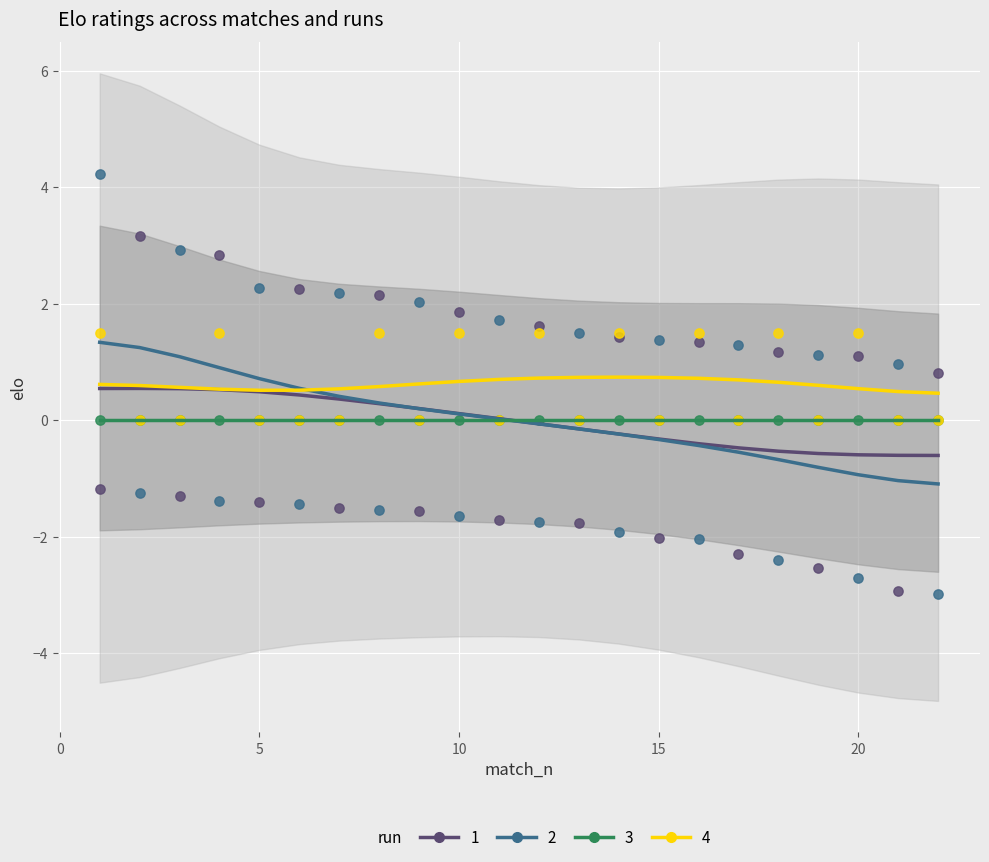

At which category is the sum across all series the highest?

1